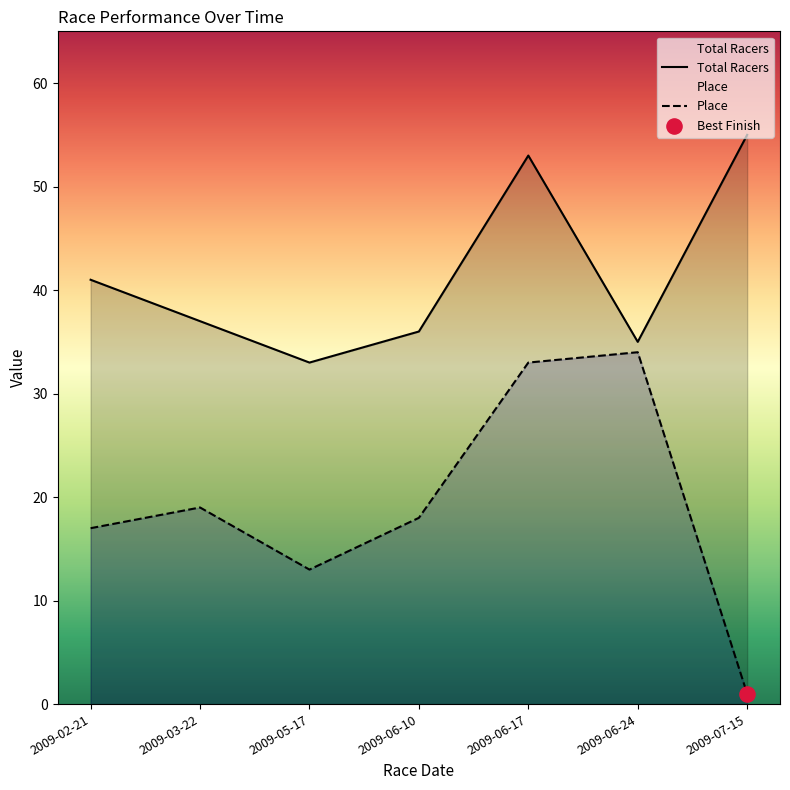

Which series contains the lowest Y value?

Place